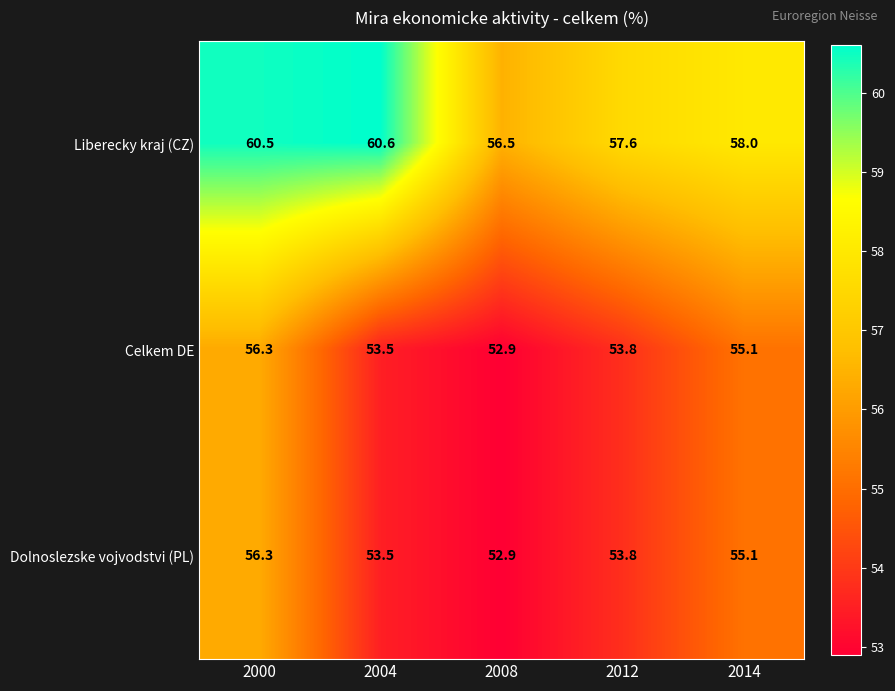

What is the difference between the second highest and minimum values in the Liberecky kraj (CZ) series?

4.0